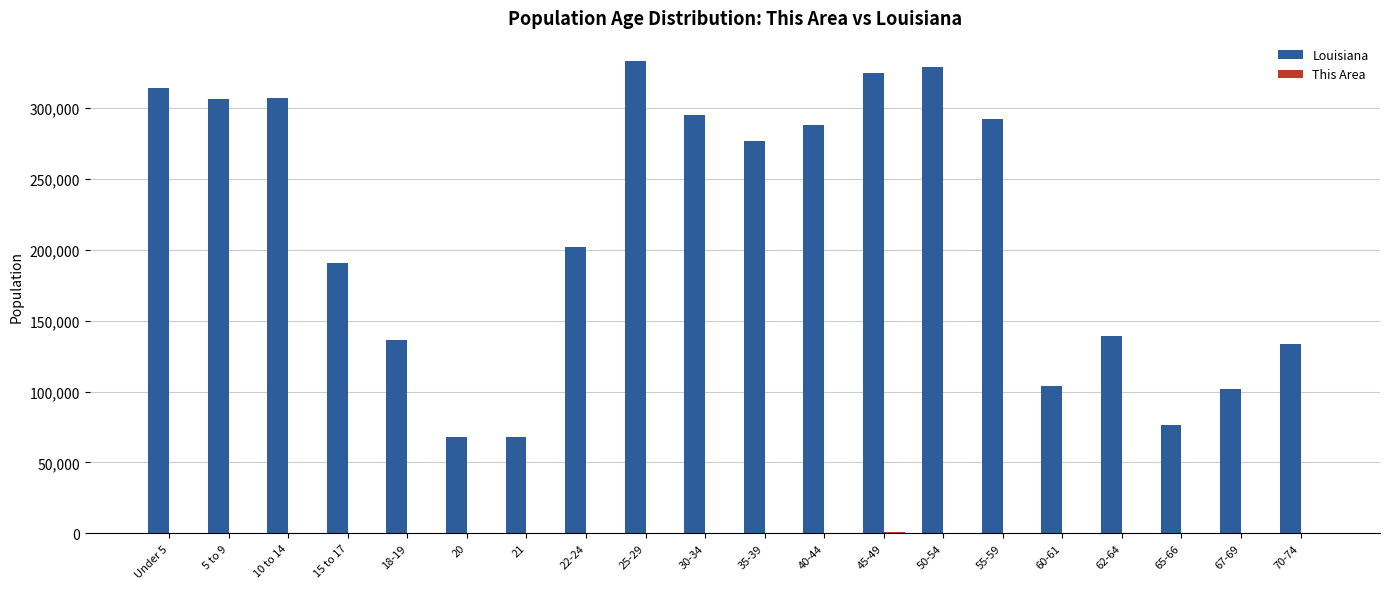

Count the number of data series in this chart.

2